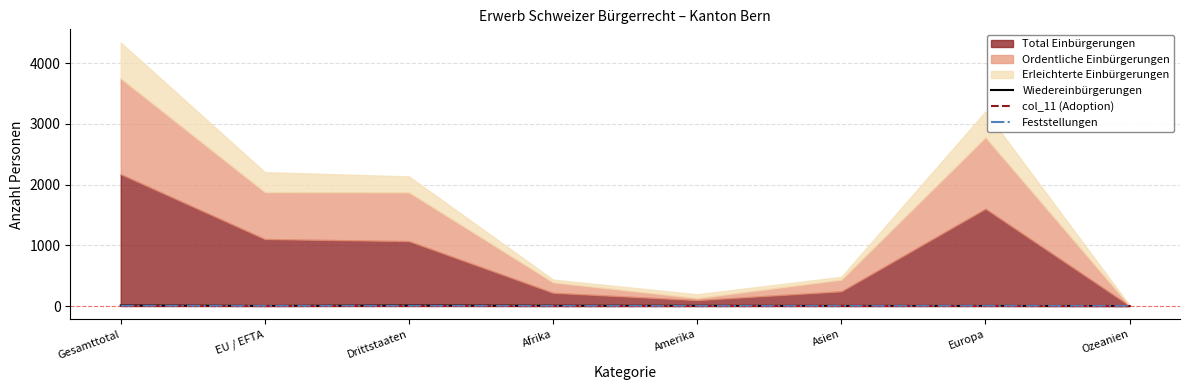

What is the value of the Wiedereinbürgerungen point at the 3rd from the left?

8